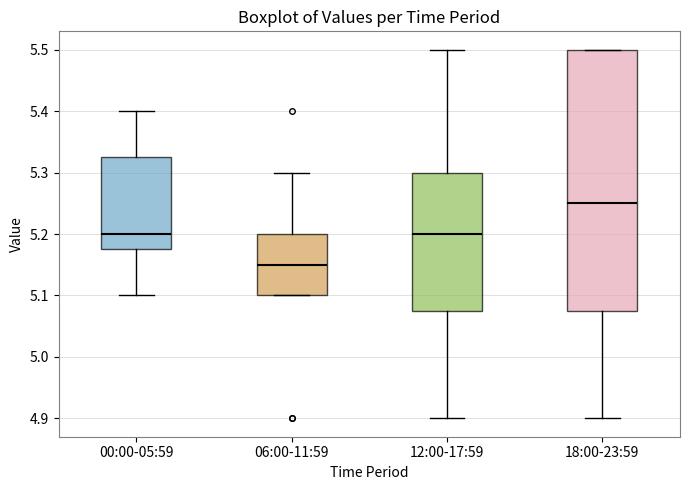

Reading left to right, read every box against the y-axis: the position of its median line, the range the box covers, and the ends of its whiskers. The values are not printed on the chart, so give them approximately, as read against the axis.

00:00-05:59: median 5.20, box 5.18 to 5.33, whiskers 5.10 to 5.40
06:00-11:59: median 5.15, box 5.10 to 5.20, whiskers 5.10 to 5.30
12:00-17:59: median 5.20, box 5.08 to 5.30, whiskers 4.90 to 5.50
18:00-23:59: median 5.25, box 5.08 to 5.50, whiskers 4.90 to 5.50